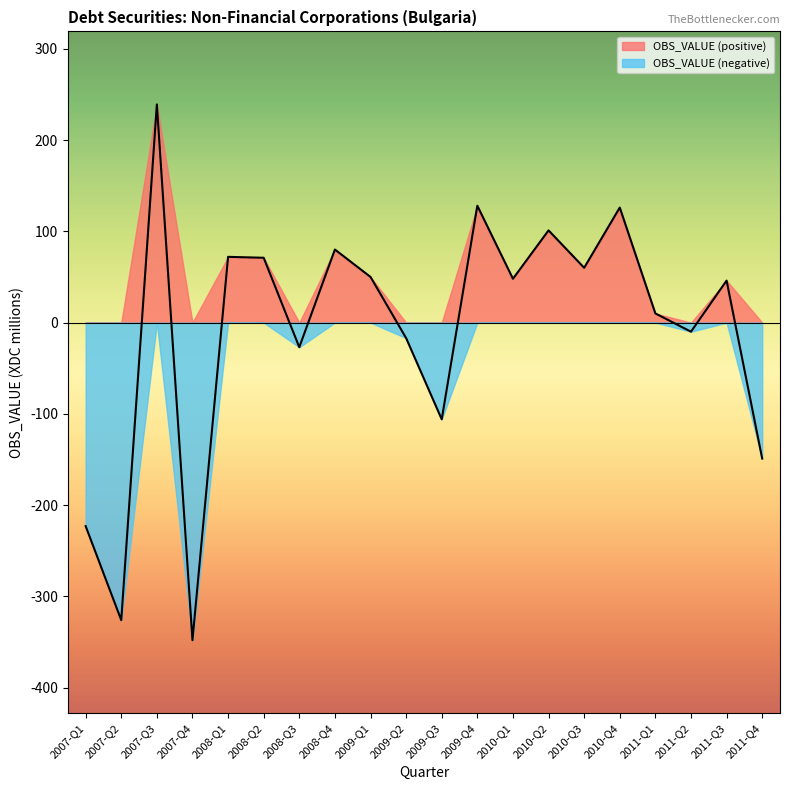

What is the value of the 18th point from the left?

-10